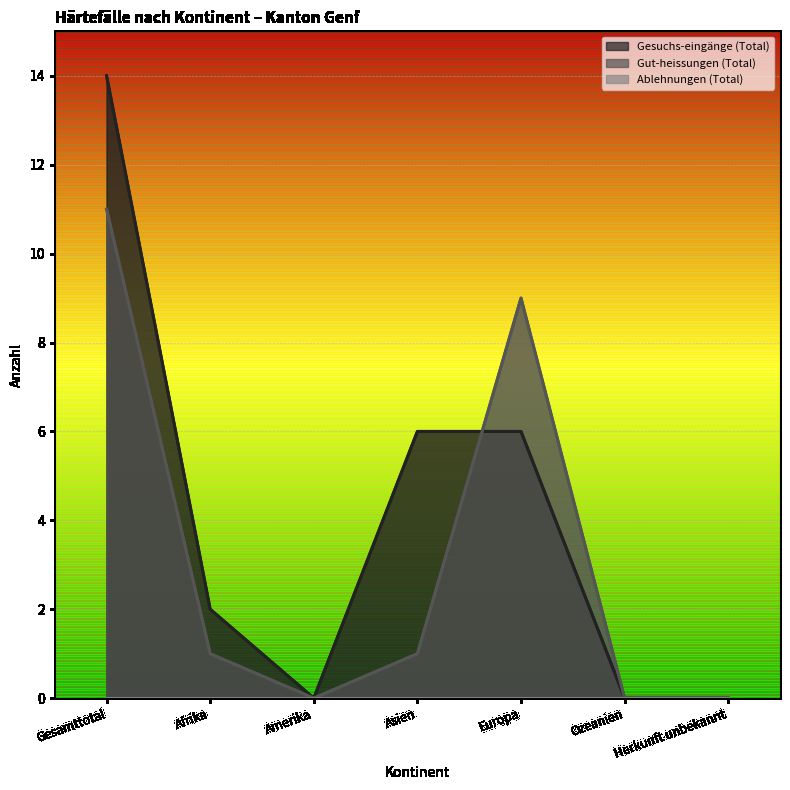

What is the label of the 1st point from the left?

Gesamttotal